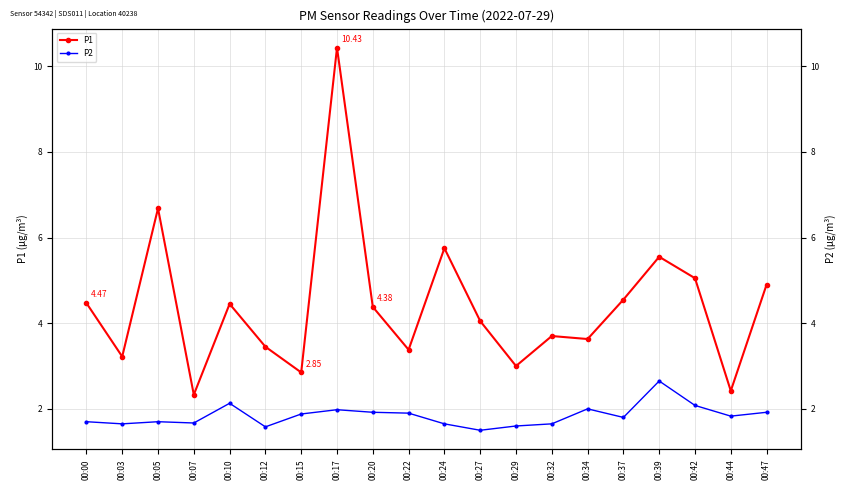

The P1 series shows 1.0 at 00:47. True or false?

False